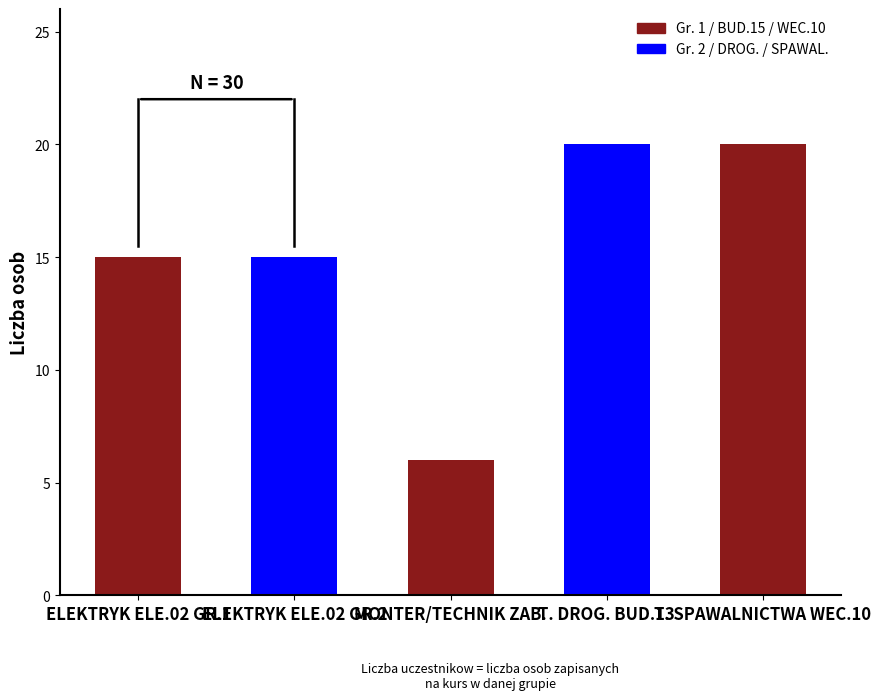

The chart shows a value of 20 at T. SPAWALNICTWA WEC.10. True or false?

True